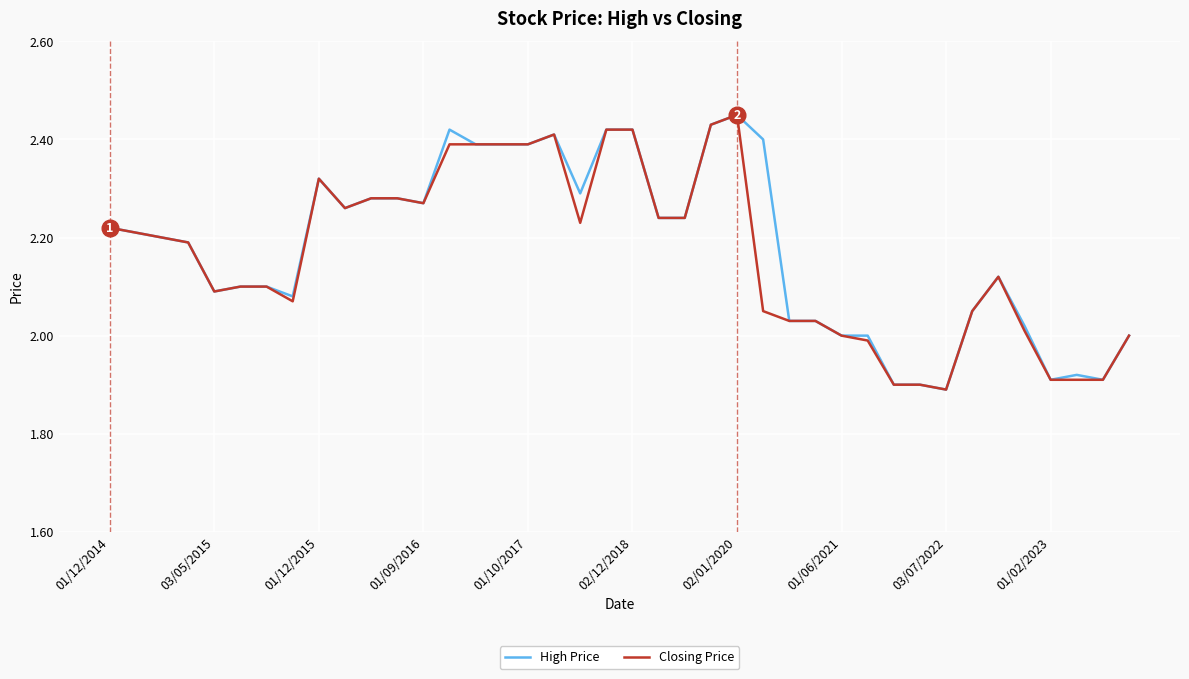

Is this an area chart (filled region under the line)?

No